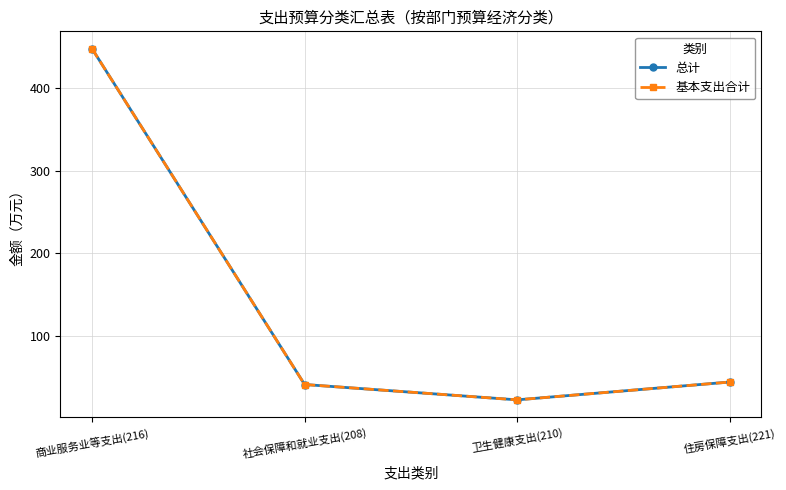

At which category does 基本支出合计 reach its first local valley?

卫生健康支出(210)